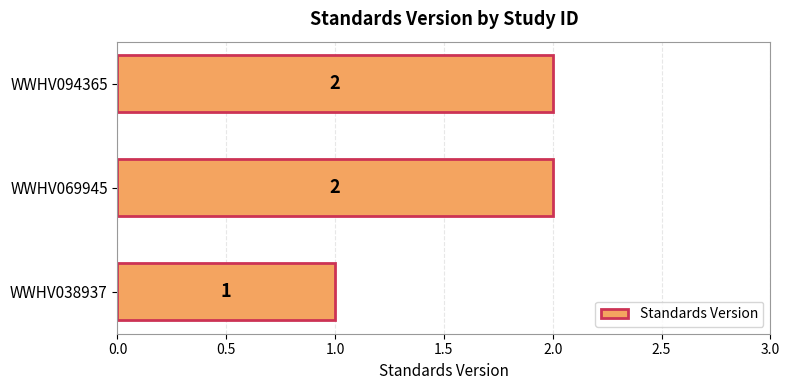

True or false: the data shows 2 at WWHV094365.

True